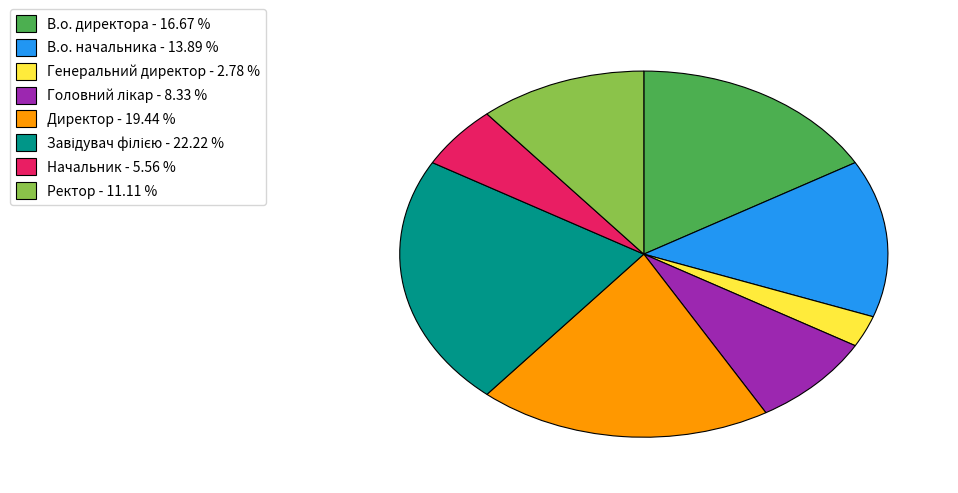

Is the sum of В.о. директора - 16.67 % and Ректор - 11.11 % greater than half?

No